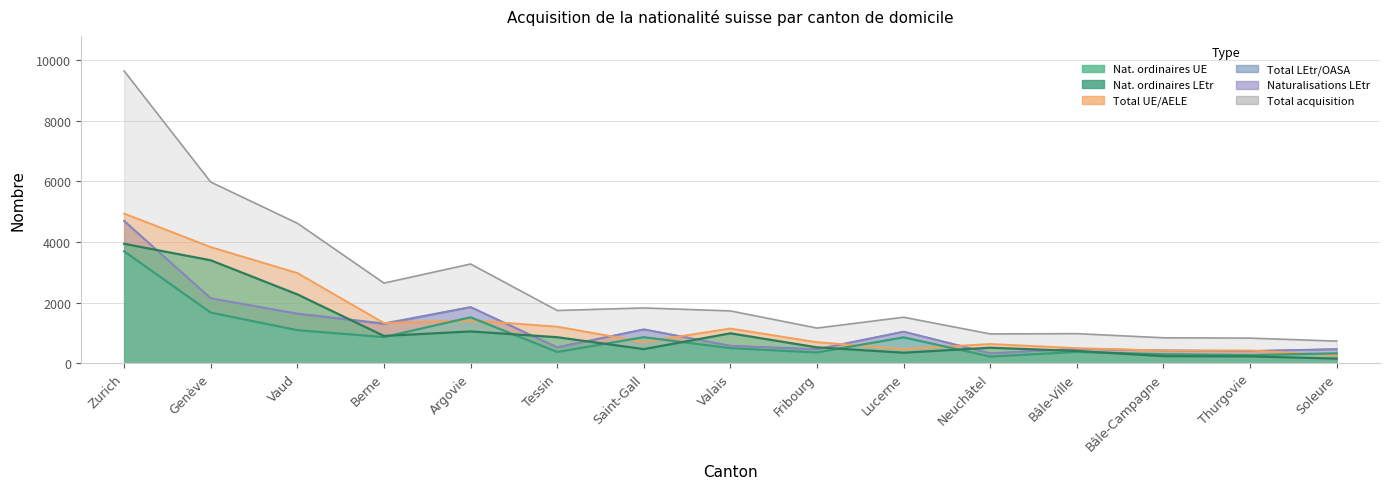

What is the total value across all series at Neuchâtel?

2992